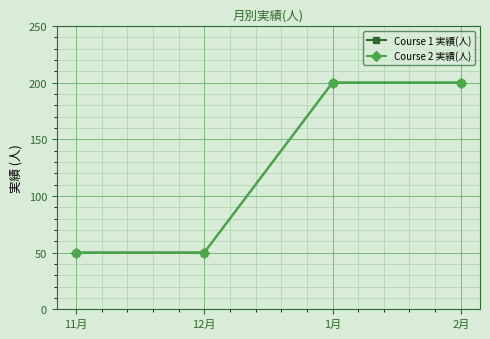

Is this an area chart (filled region under the line)?

No